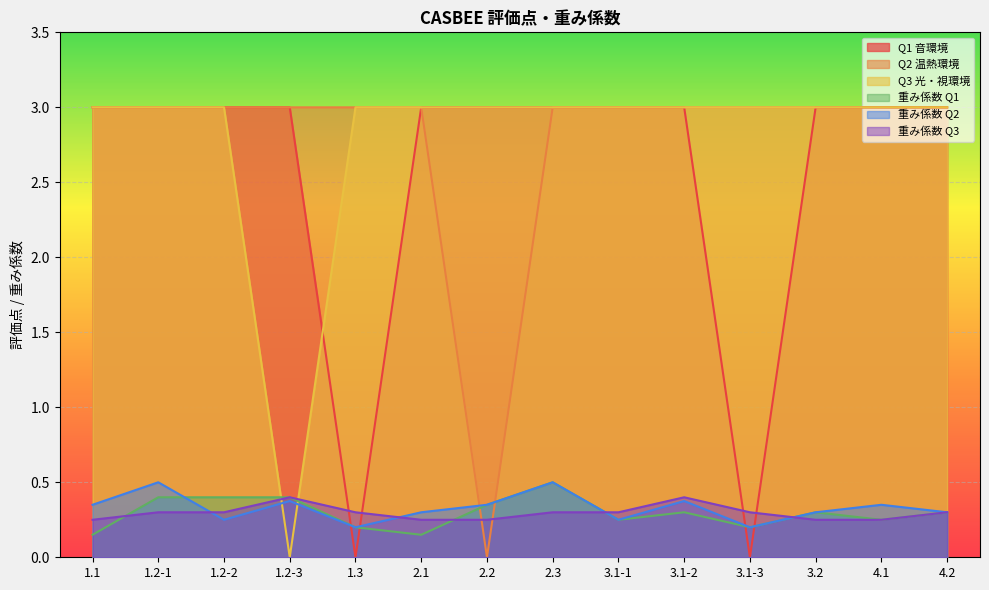

Rank the categories by Q2 温熱環境 value from highest to lowest.

1.1, 1.2-1, 1.2-2, 1.2-3, 1.3, 2.1, 2.3, 3.1-1, 3.1-2, 3.1-3, 3.2, 4.1, 4.2, 2.2